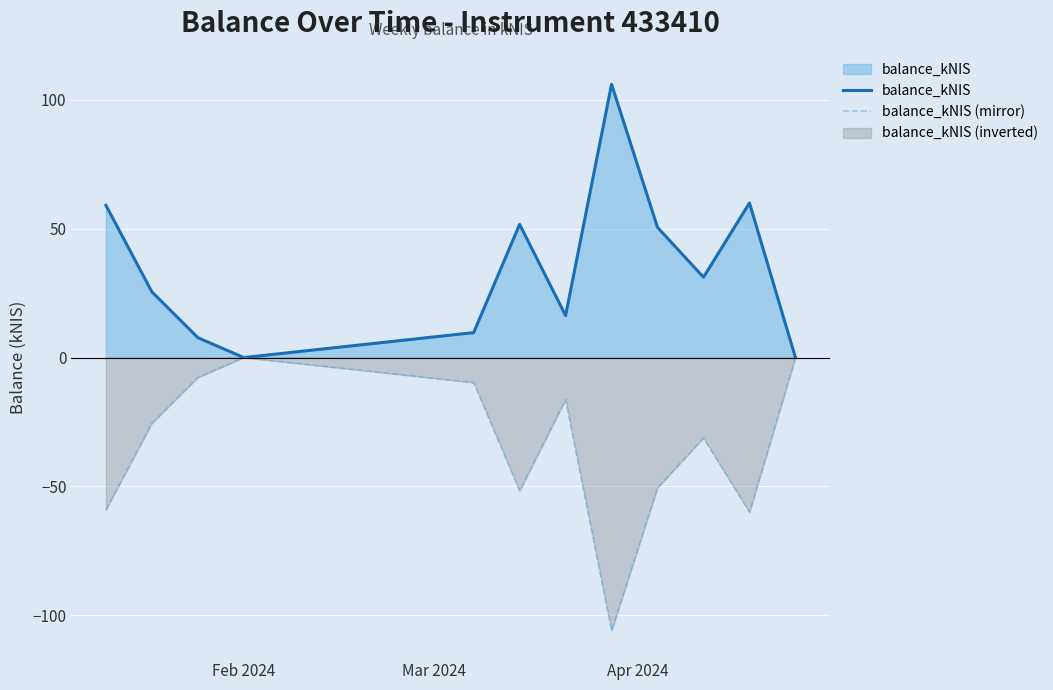

What is the minimum value for balance_kNIS (mirror)?

-106.1